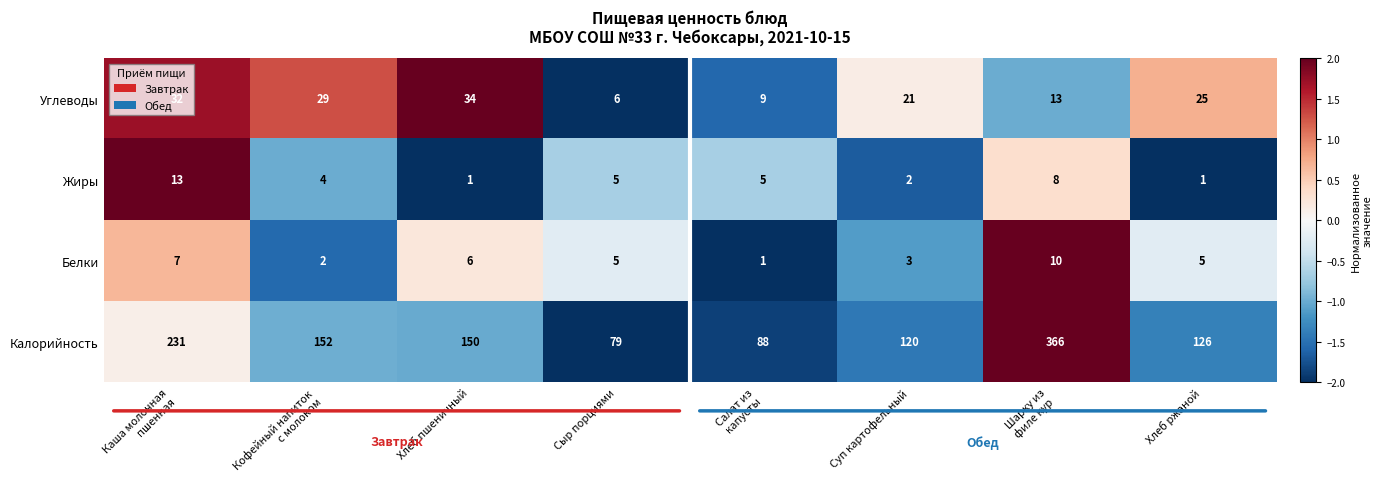

What is the difference between the Калорийность values at Хлеб ржаной and Суп картофельный?

6